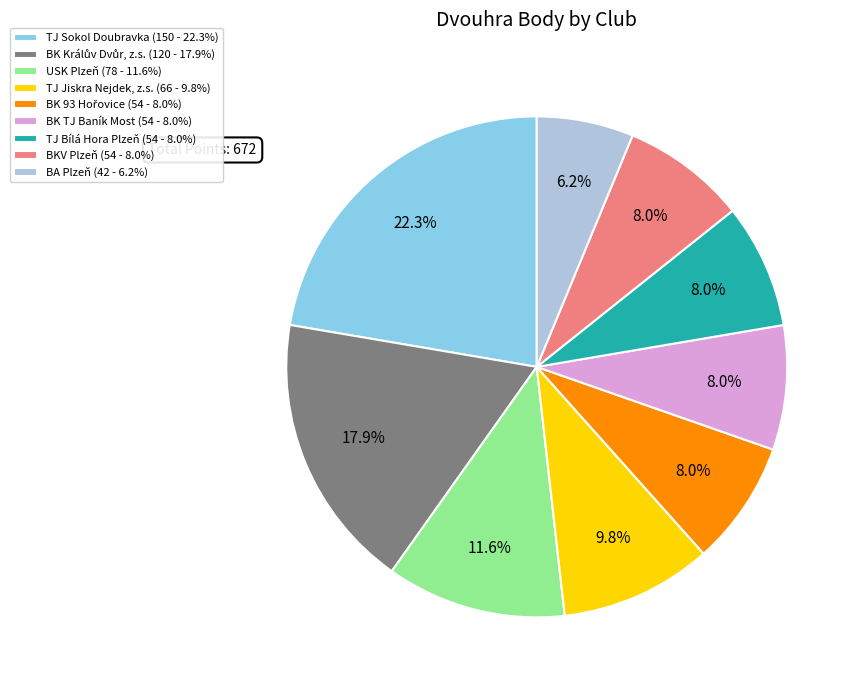

What percentage do USK Plzeň (78 - 11.6%) and BK TJ Baník Most (54 - 8.0%) together represent?

19.6%